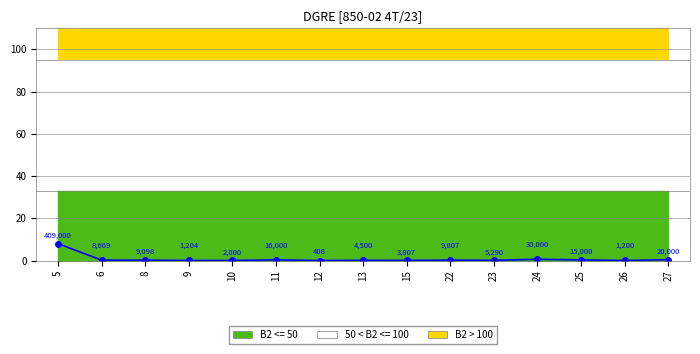

What is the value of the 13th point from the left?

0.3